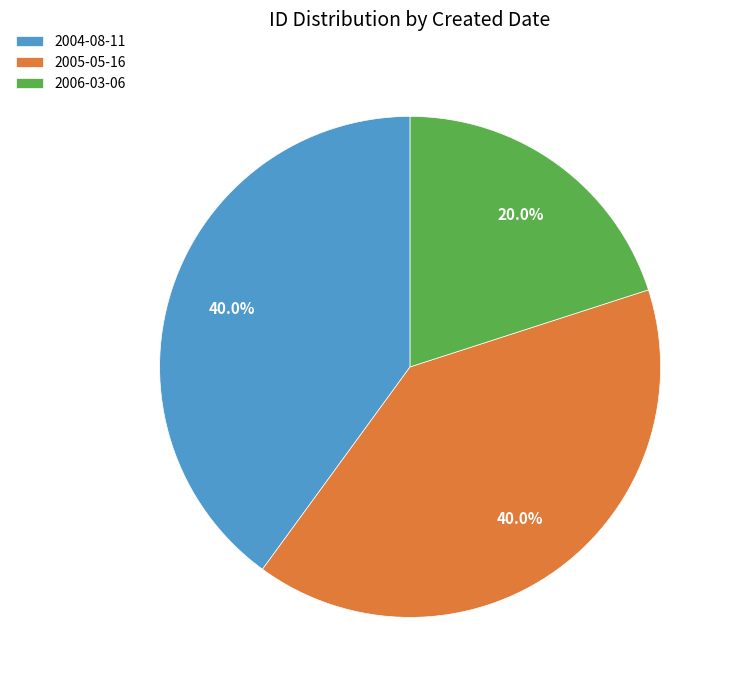

How many segments does this pie chart have?

3